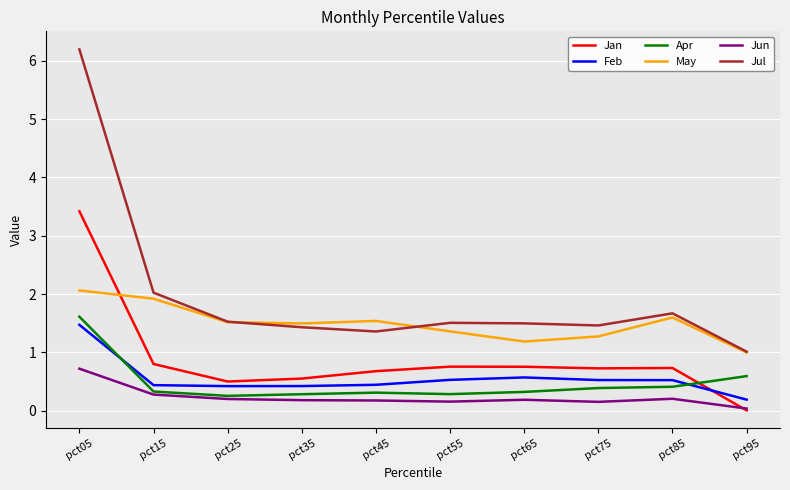

At which category is the sum across all series the highest?

pct05